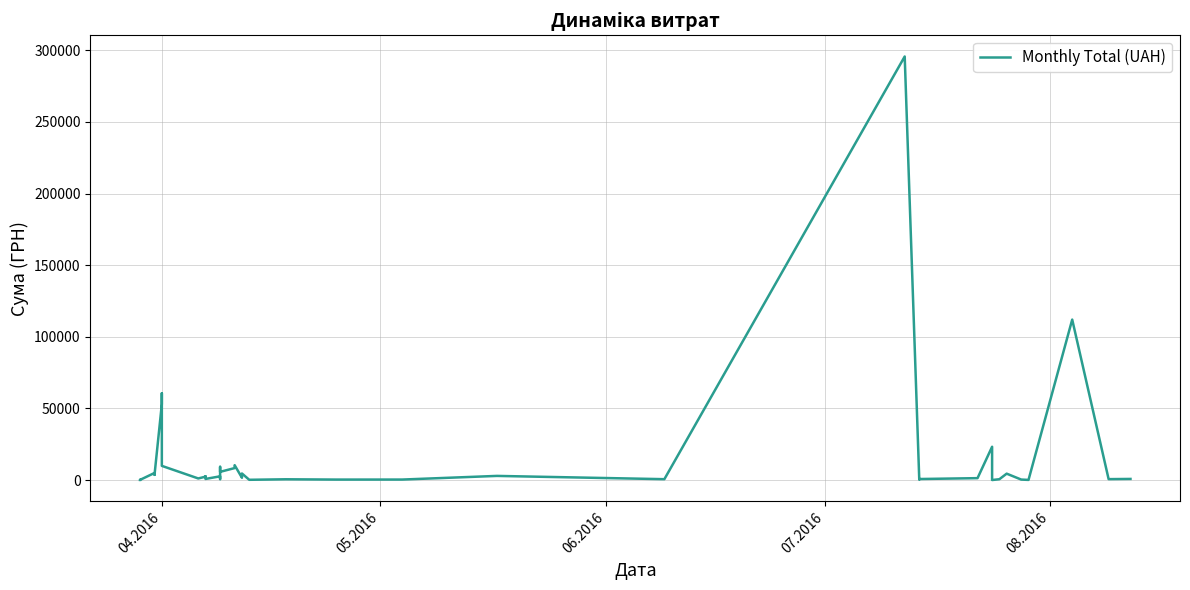

What is the value of the 29th point from the left?

200.8